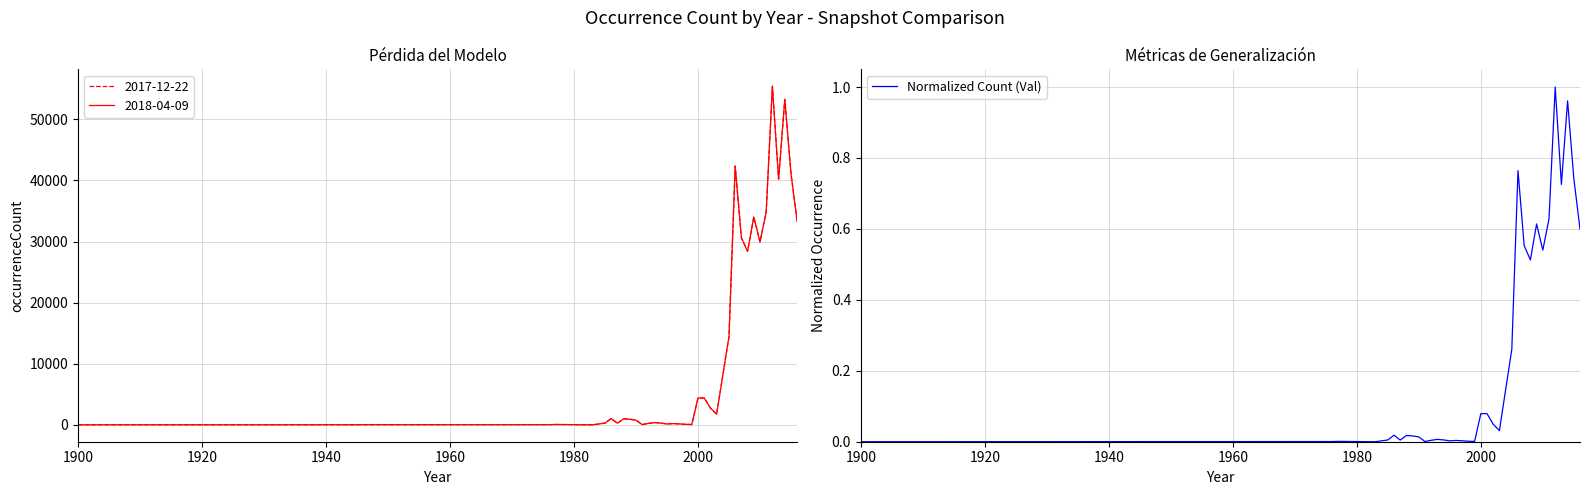

How many interior local valleys (lower than both neighbors) does the data have?

9